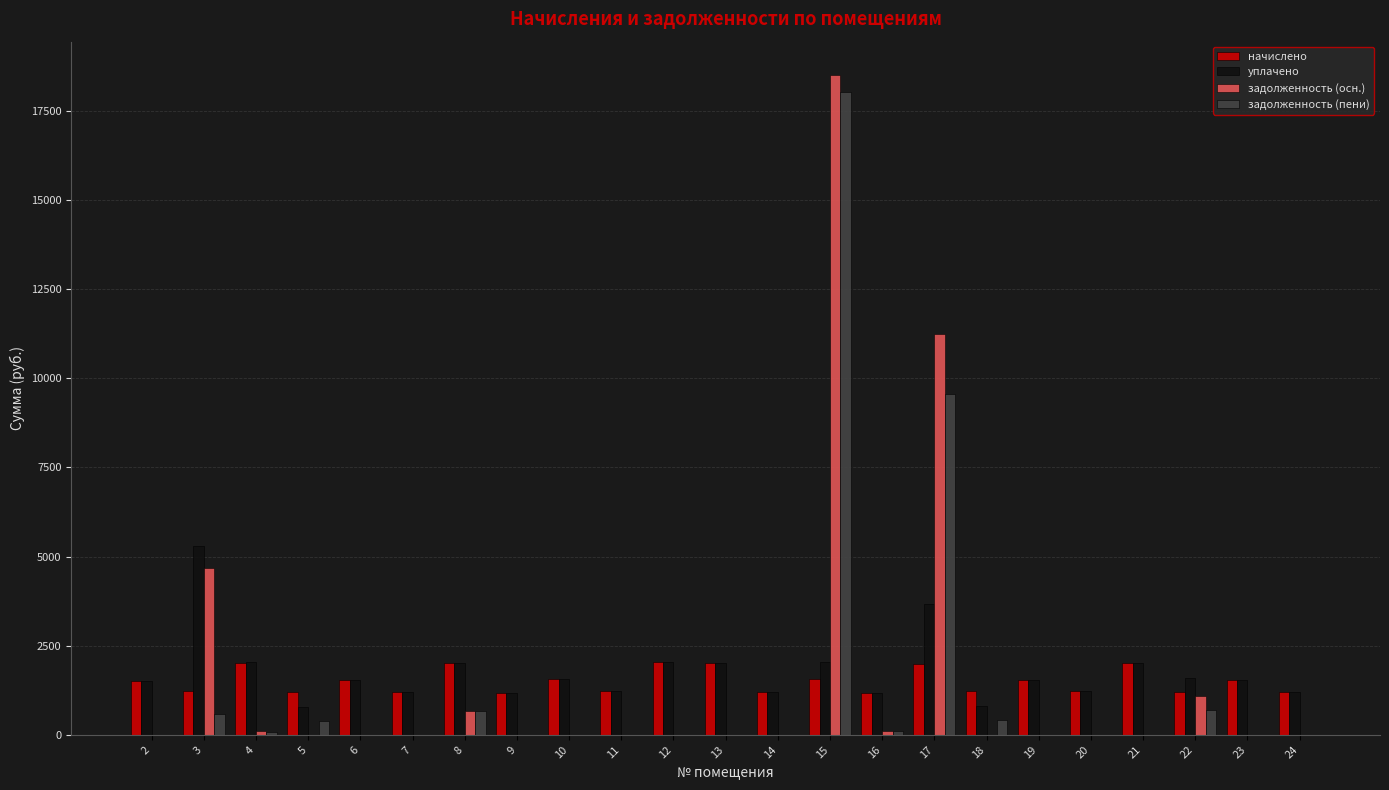

How many groups of bars are there?

23